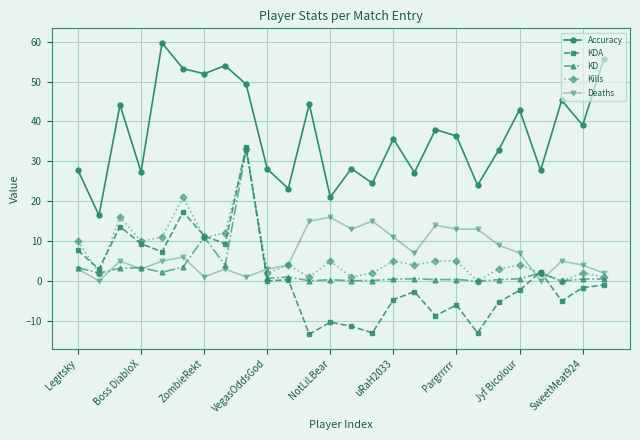

True or false: Kills and Accuracy cross at least once.

False